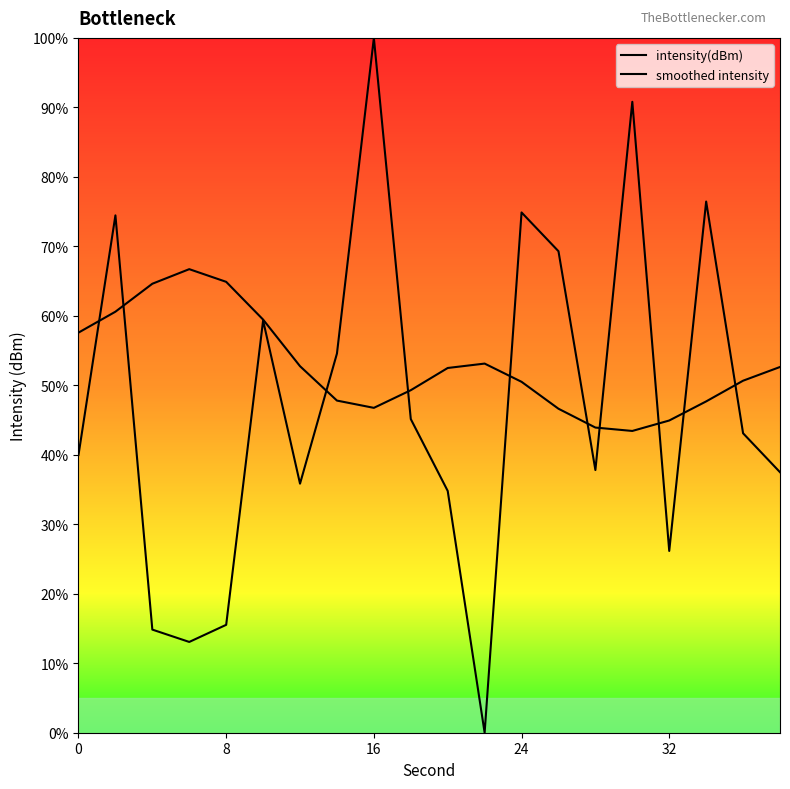

Is this an area chart (filled region under the line)?

Yes